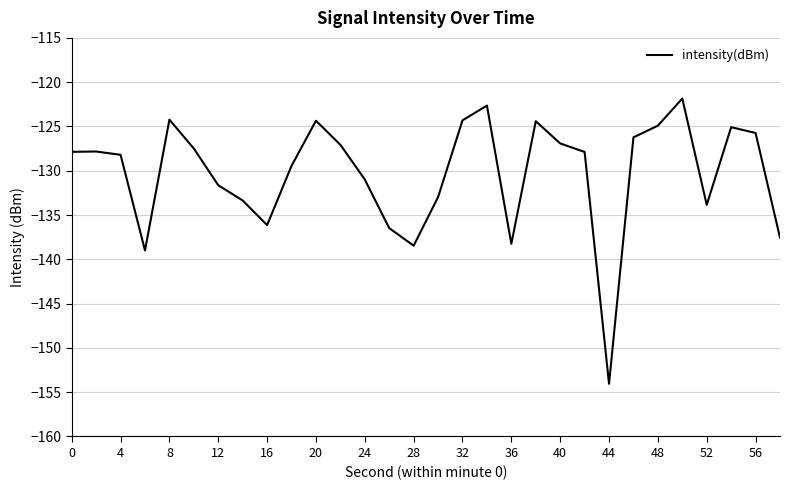

What is the smallest value displayed?

-154.1